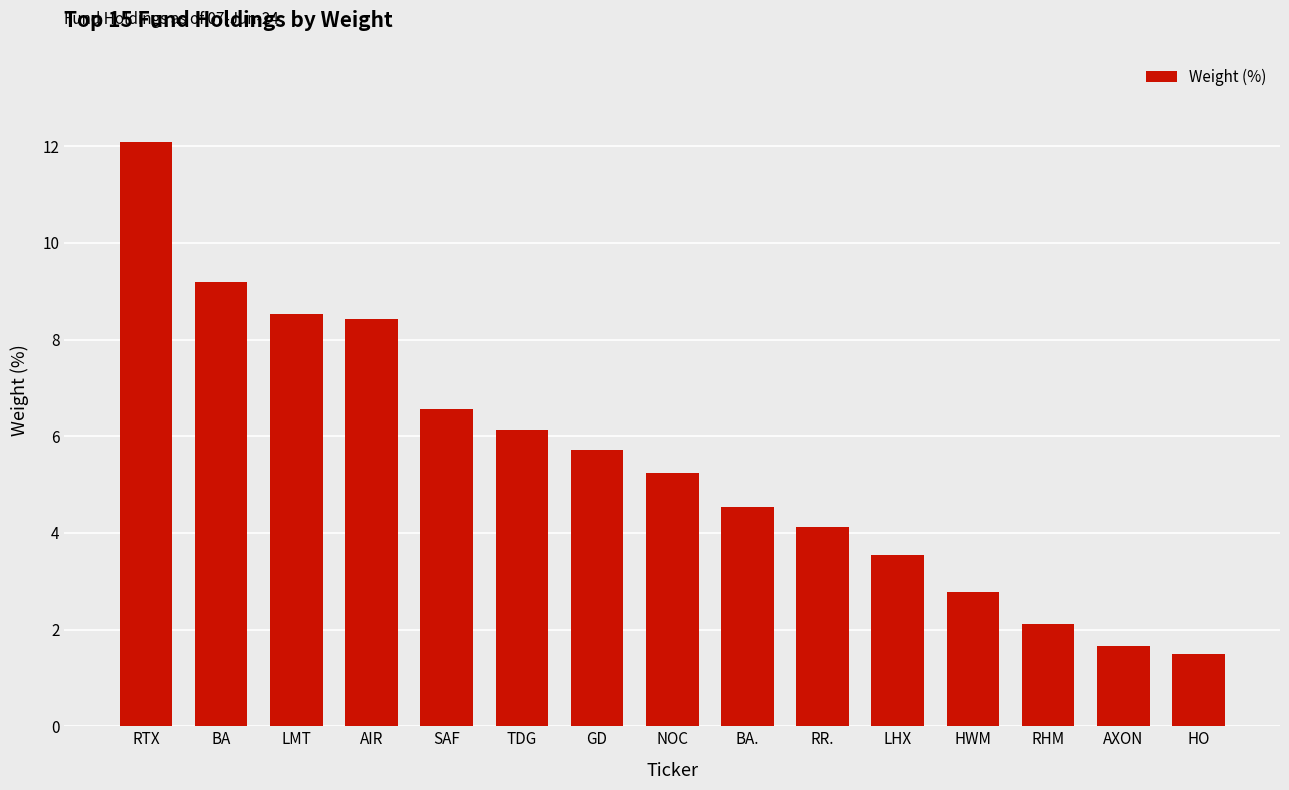

Where does the data first go above 5?

RTX